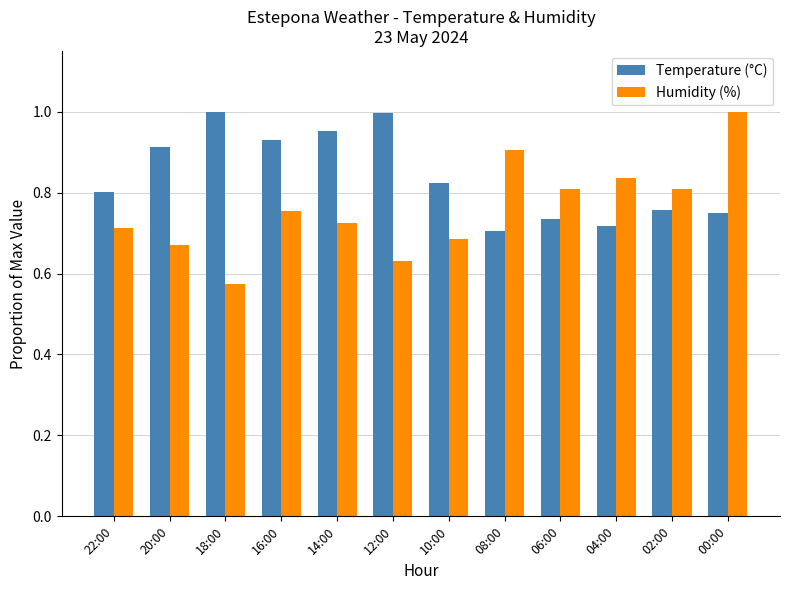

What are all the series names shown in the legend?

Temperature (°C), Humidity (%)